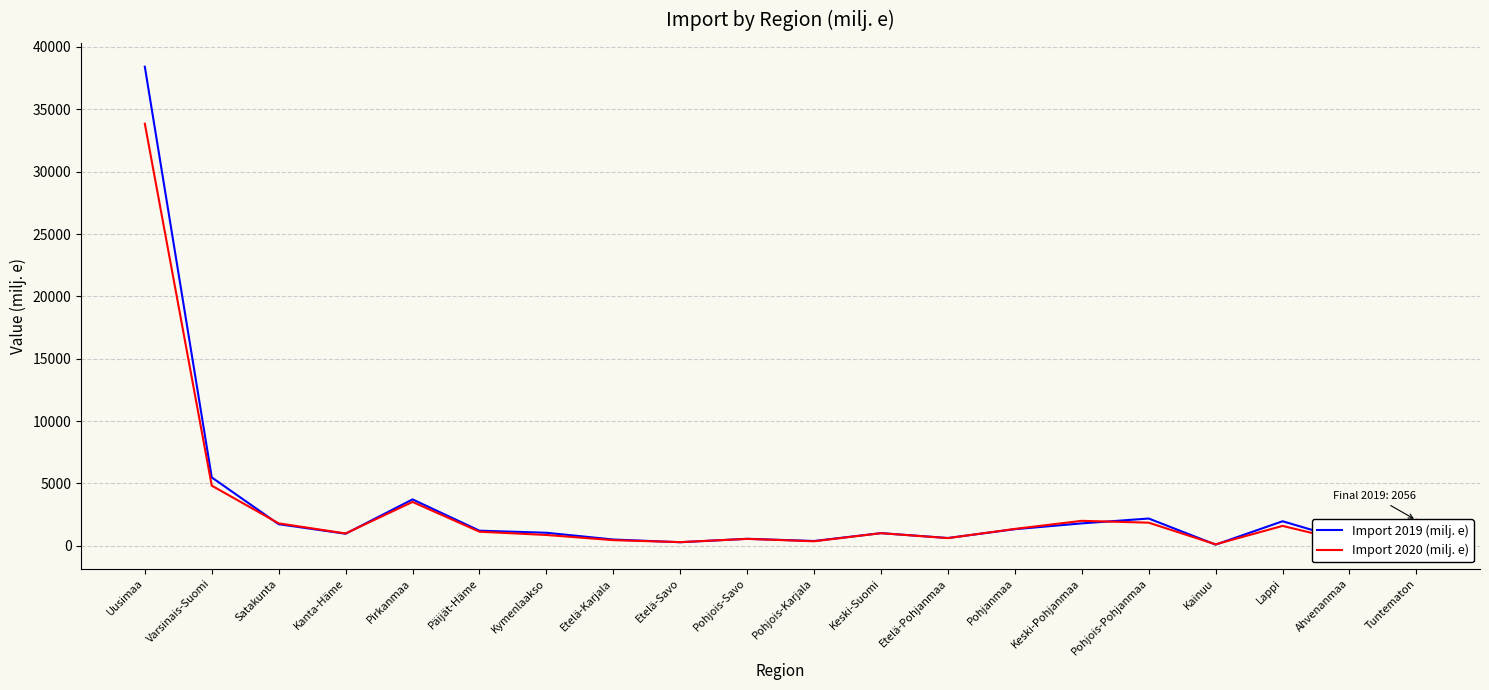

The value of Import 2019 (milj. e) at Kymenlaakso is 1049.9. True or false?

True